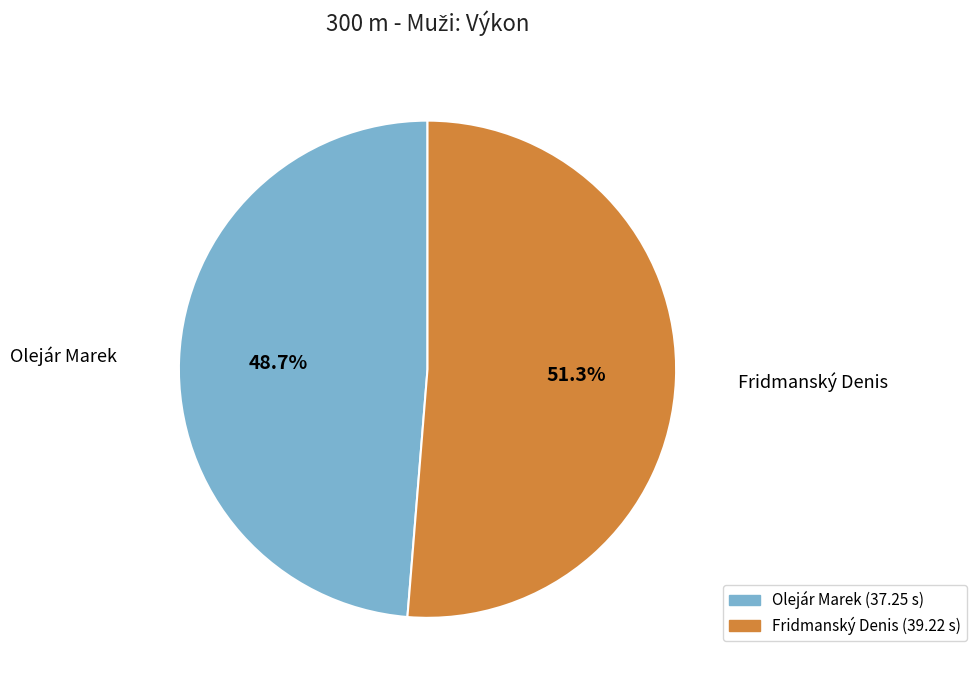

What percentage is the Fridmanský Denis slice, to the nearest percent?

51%